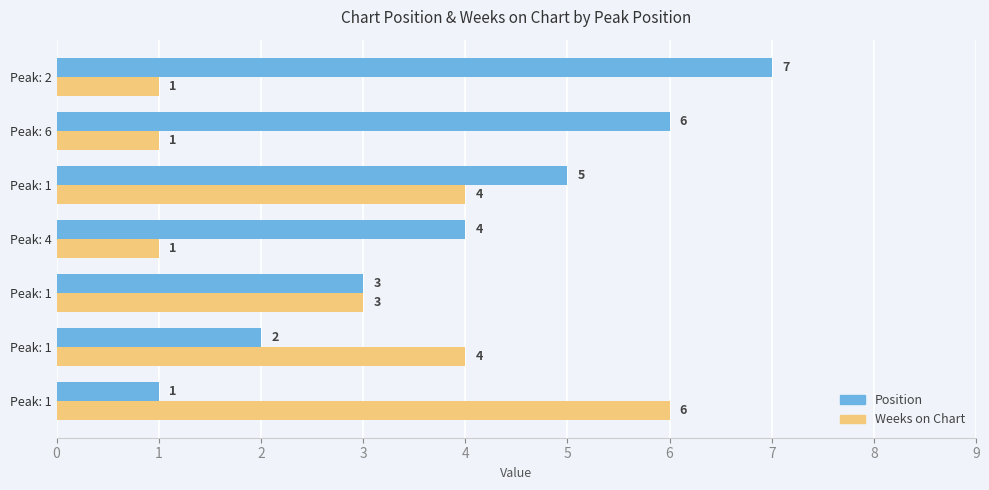

List the labels in order of Weeks on Chart value, smallest first.

Peak: 4, Peak: 6, Peak: 2, Peak: 1, Peak: 1, Peak: 1, Peak: 1